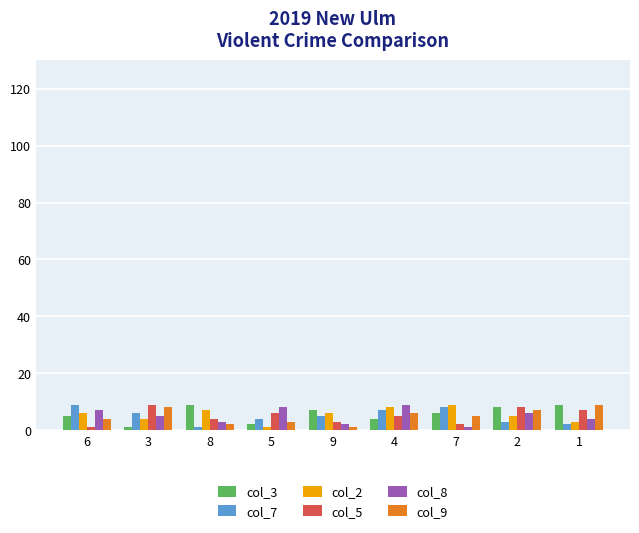

The col_3 series shows 3 at 9. True or false?

False